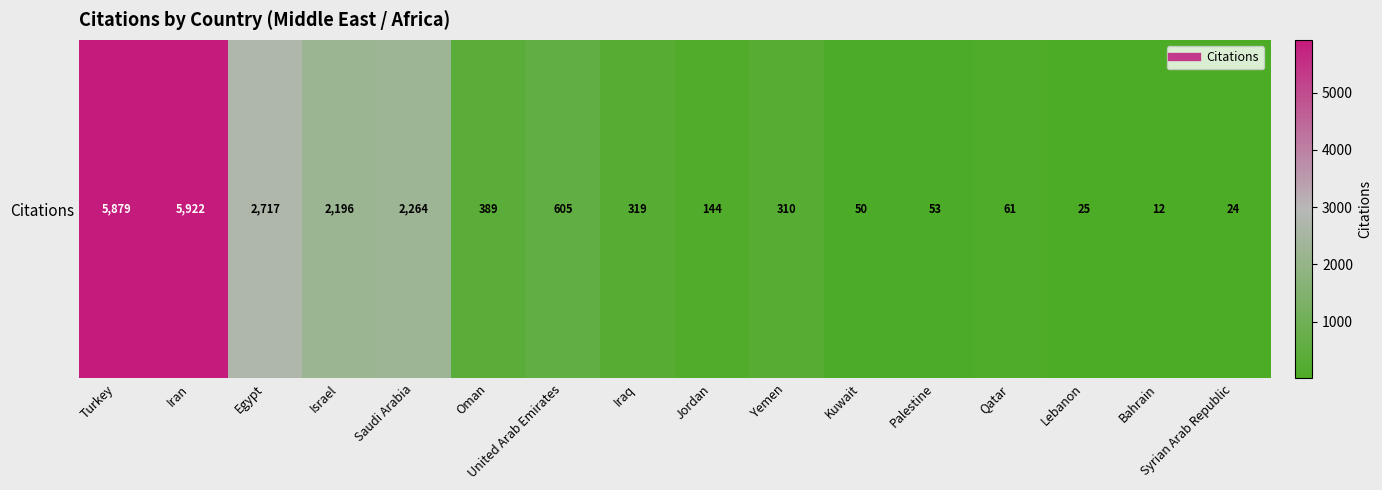

Which label corresponds to the smallest value in the chart?

Bahrain